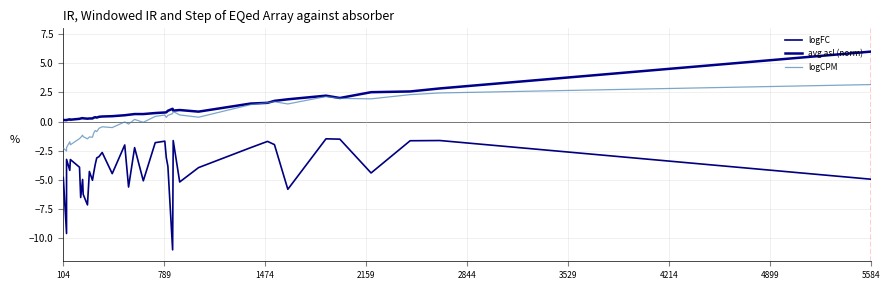

True or false: avg asl (norm) and logFC cross at least once.

False